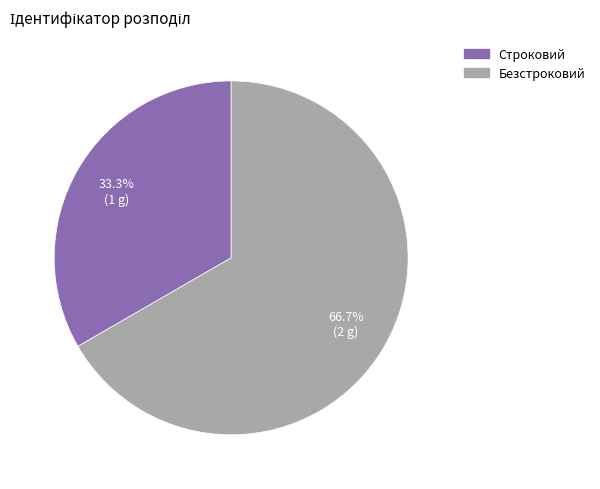

How many slices are in this pie chart?

2